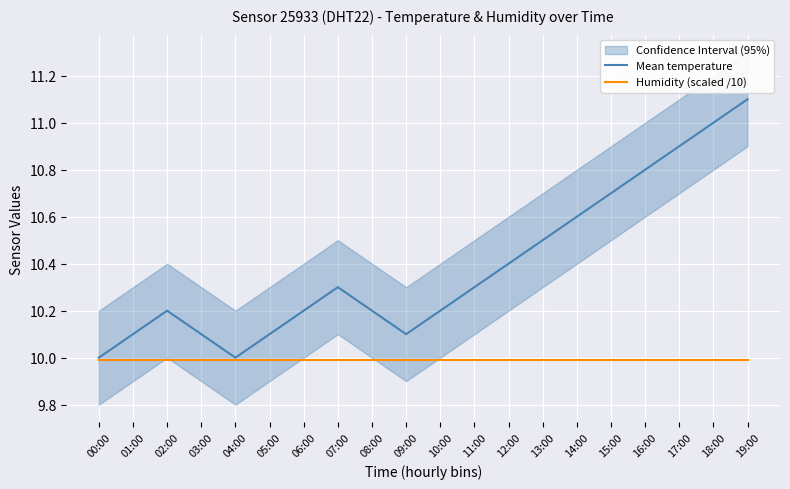

True or false: Humidity (scaled /10) and Mean temperature cross at least once.

False